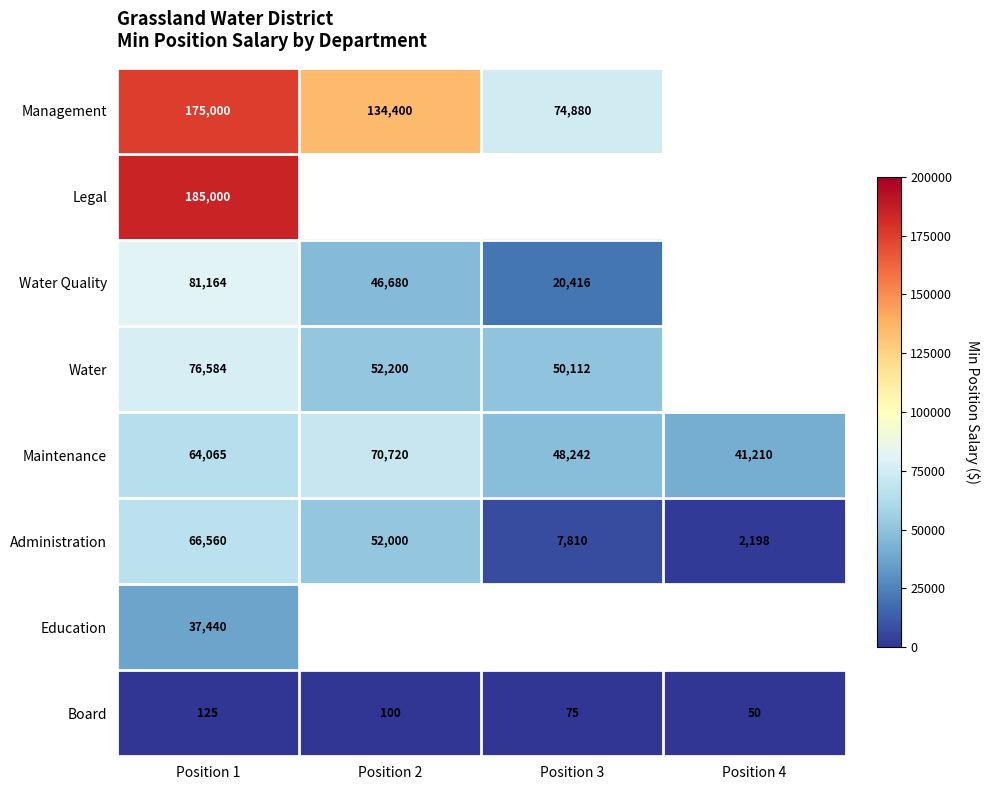

What is the difference between the Maintenance values at Position 2 and Position 4?

29510